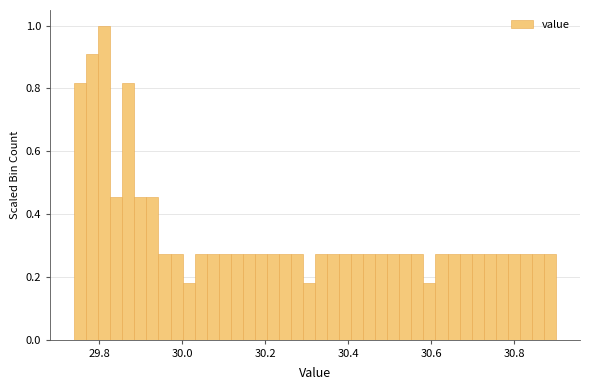

Around what value on the x-axis is the tallest bar? Give the approximate position of its centre, as read against the axis.

29.82